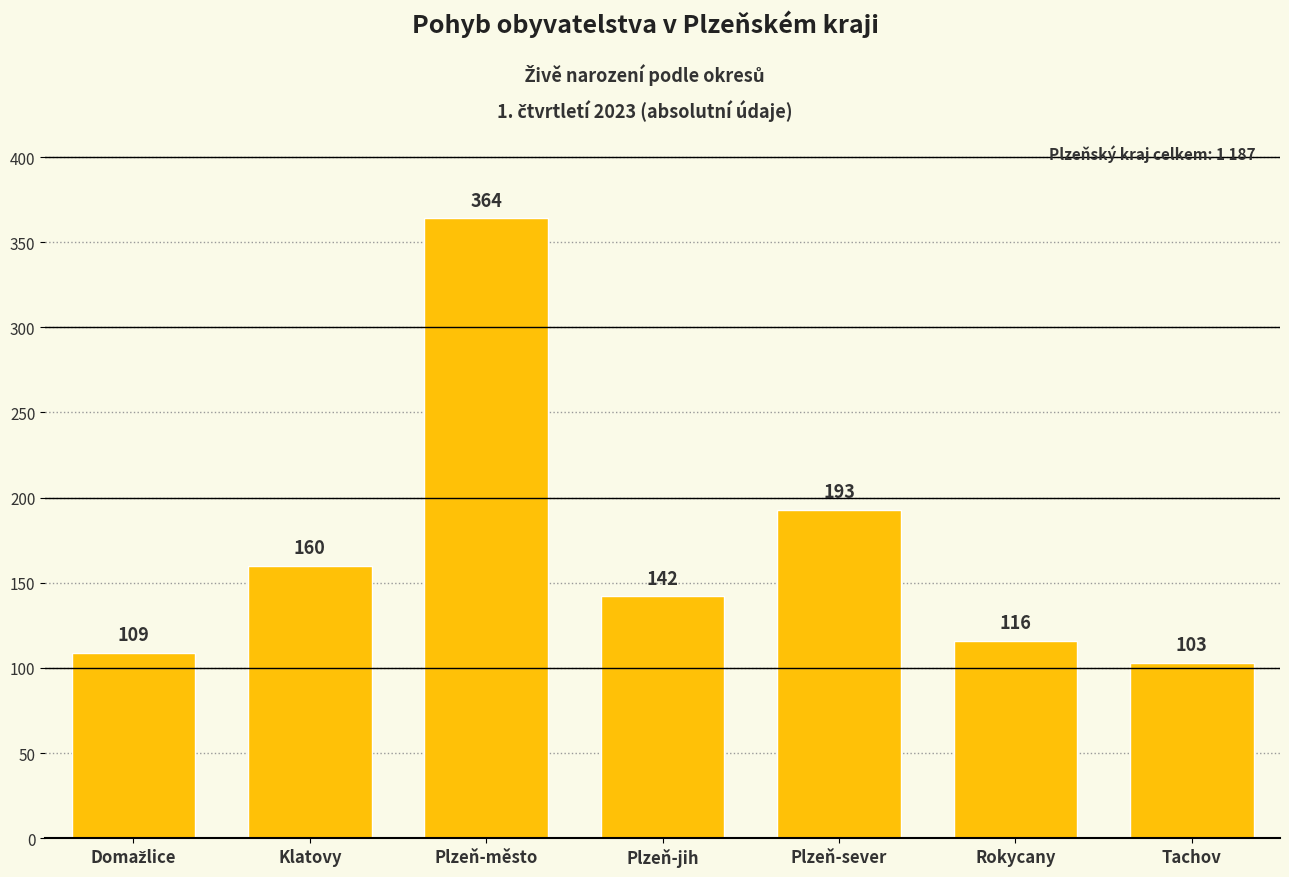

What is the difference between the values at Plzeň-jih and Klatovy?

18